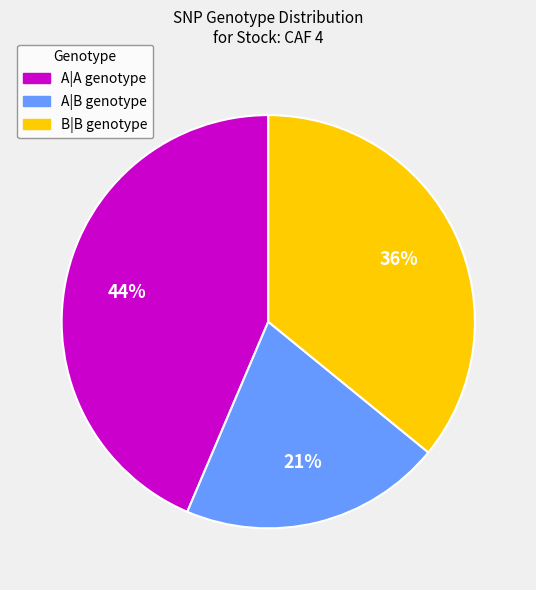

Approximately how many times larger is the value at A|A compared to A|B?

2.1